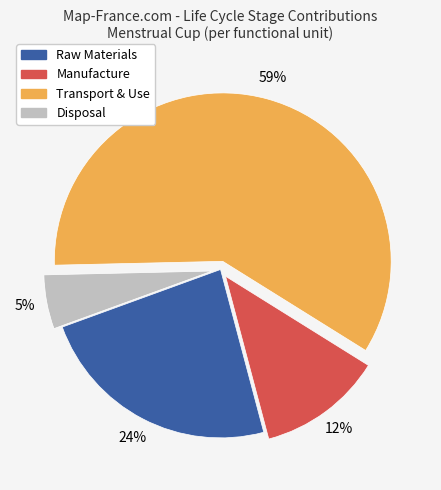

Is there a majority slice in this chart?

Yes